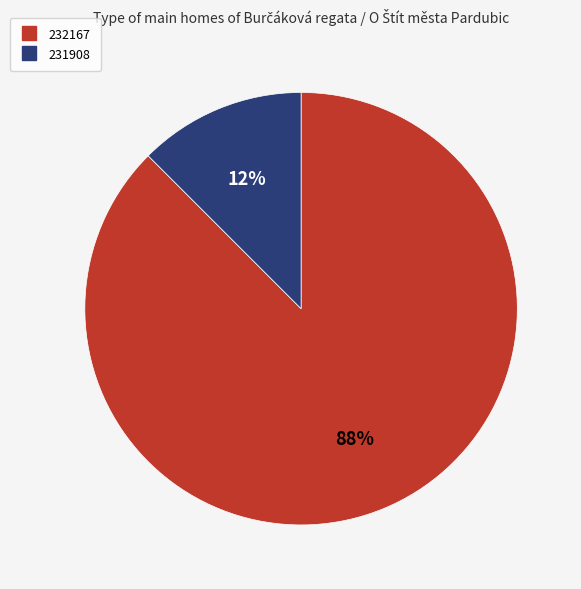

Does 232167 account for over 50% of the chart?

Yes